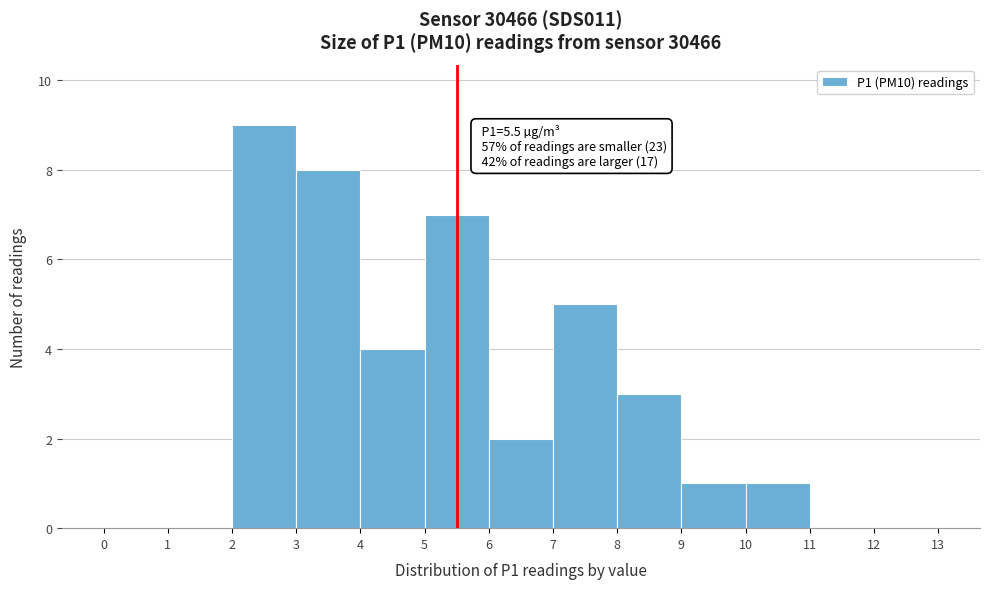

Over which range of the x-axis is the bar tallest?

2 to 3